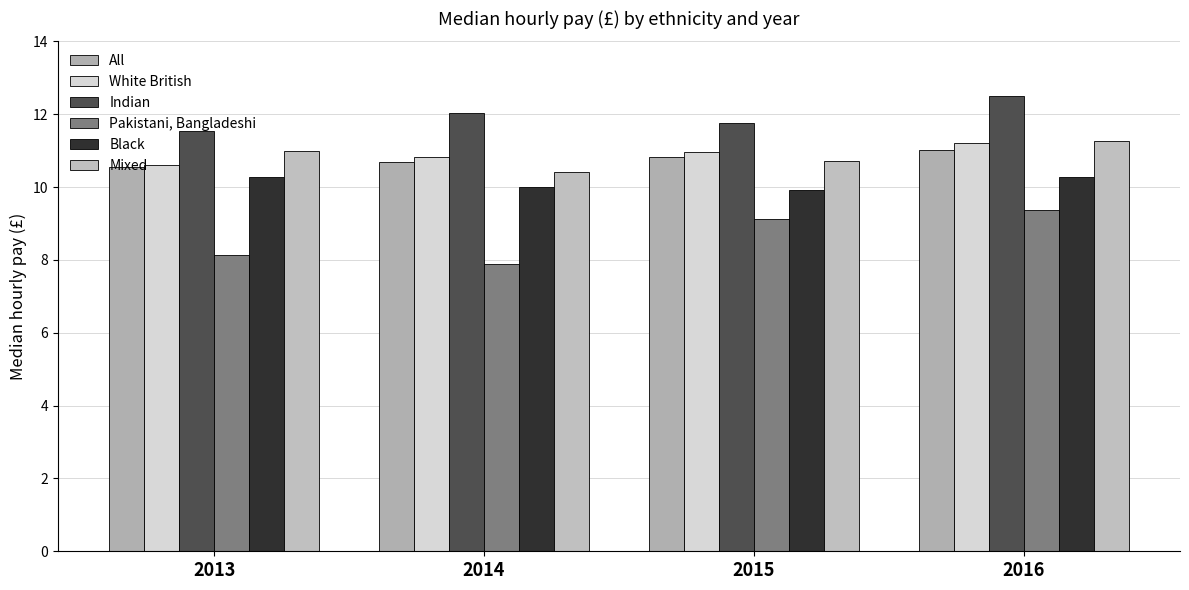

Where is All nearest to the value 10?

2013